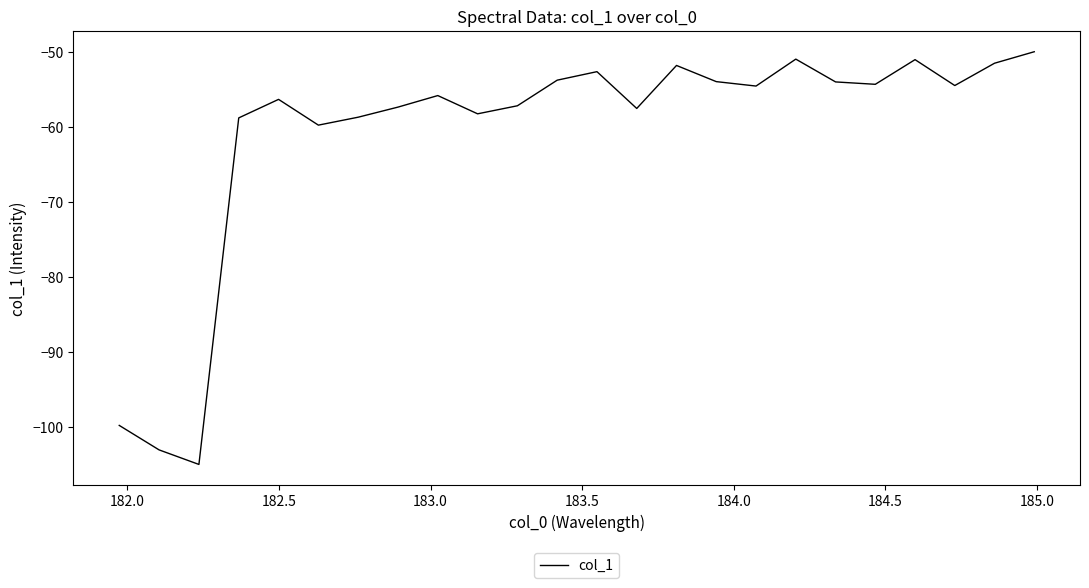

Does the chart display data point markers on the line(s)?

No